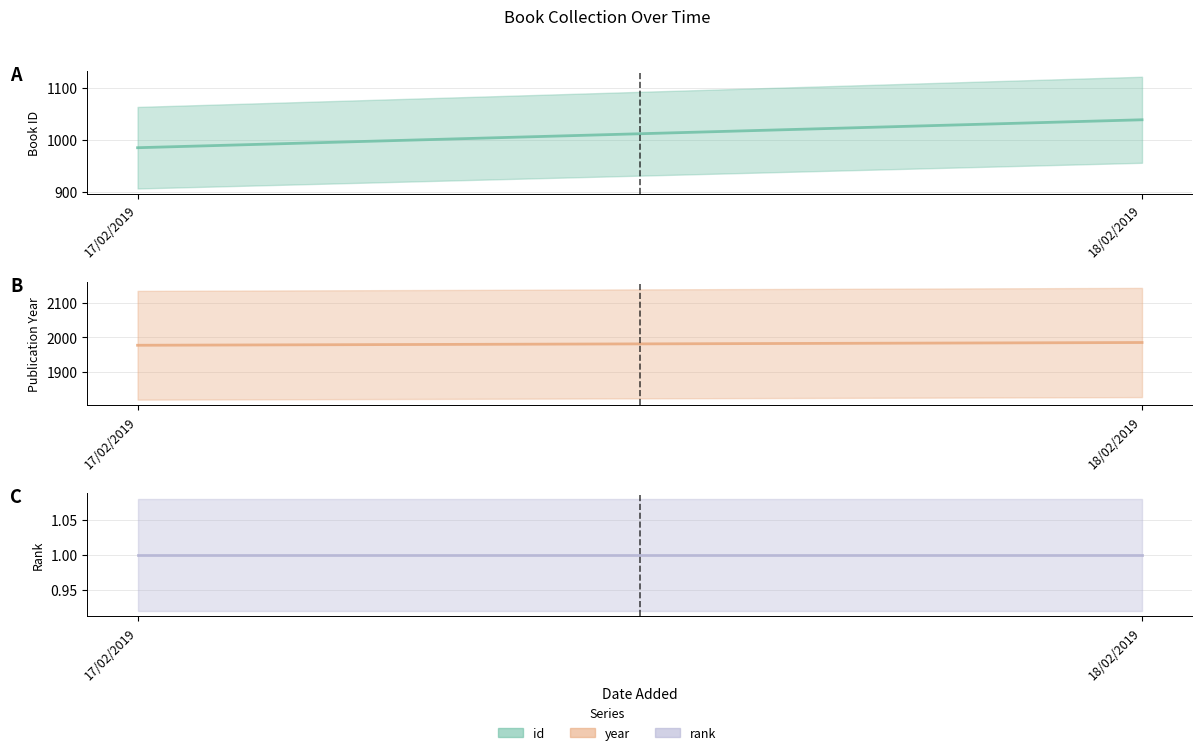

Reading left to right, extract all data points from this chart.

id: 17/02/2019=985	18/02/2019=1039
year: 17/02/2019=1977	18/02/2019=1985
rank: 17/02/2019=1	18/02/2019=1